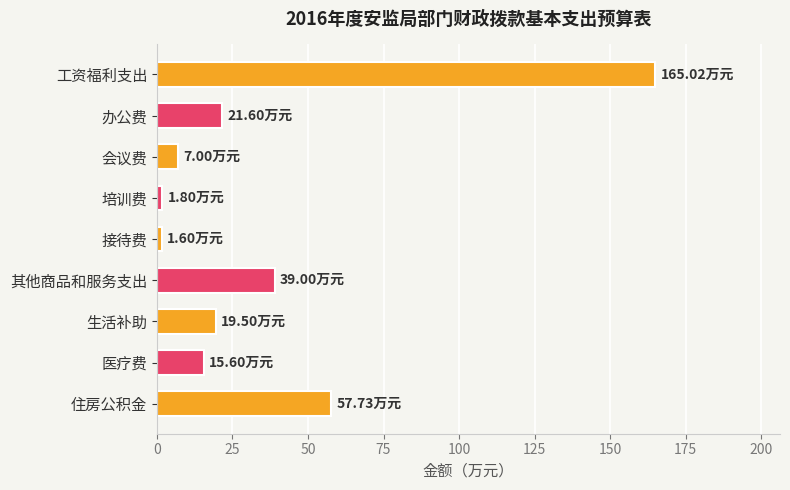

Does the chart contain stacked bars?

No